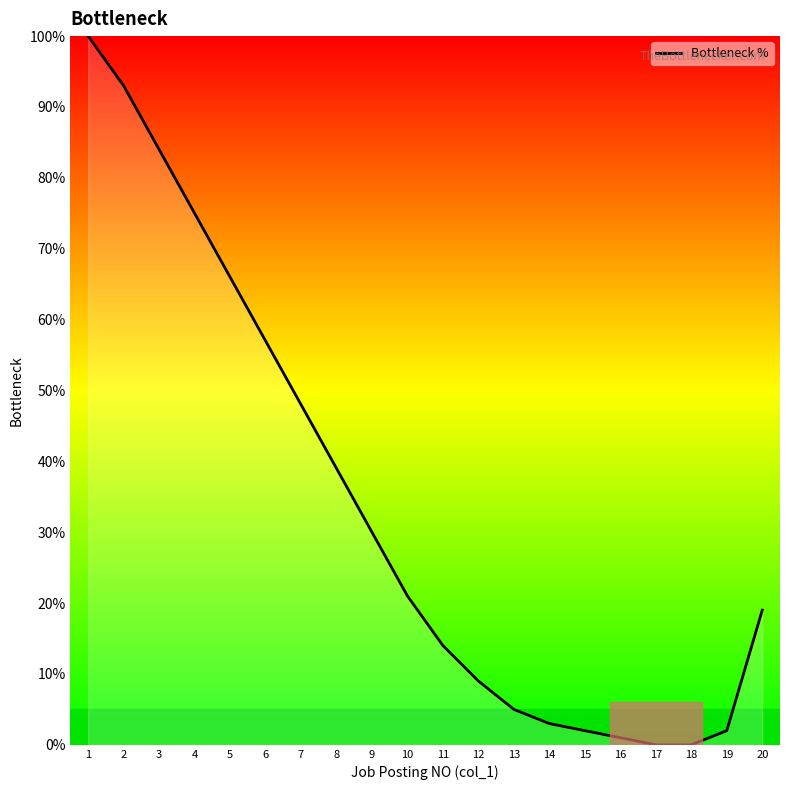

Is it true that the value at 9 is 20?

False